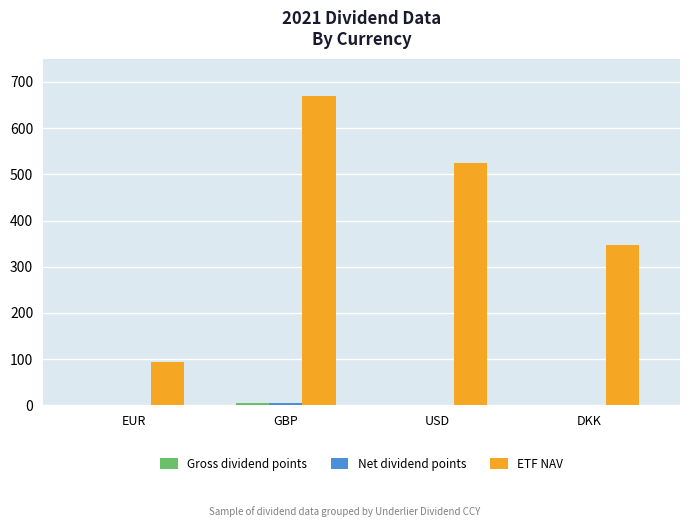

At which label is ETF NAV closest to 381?

DKK